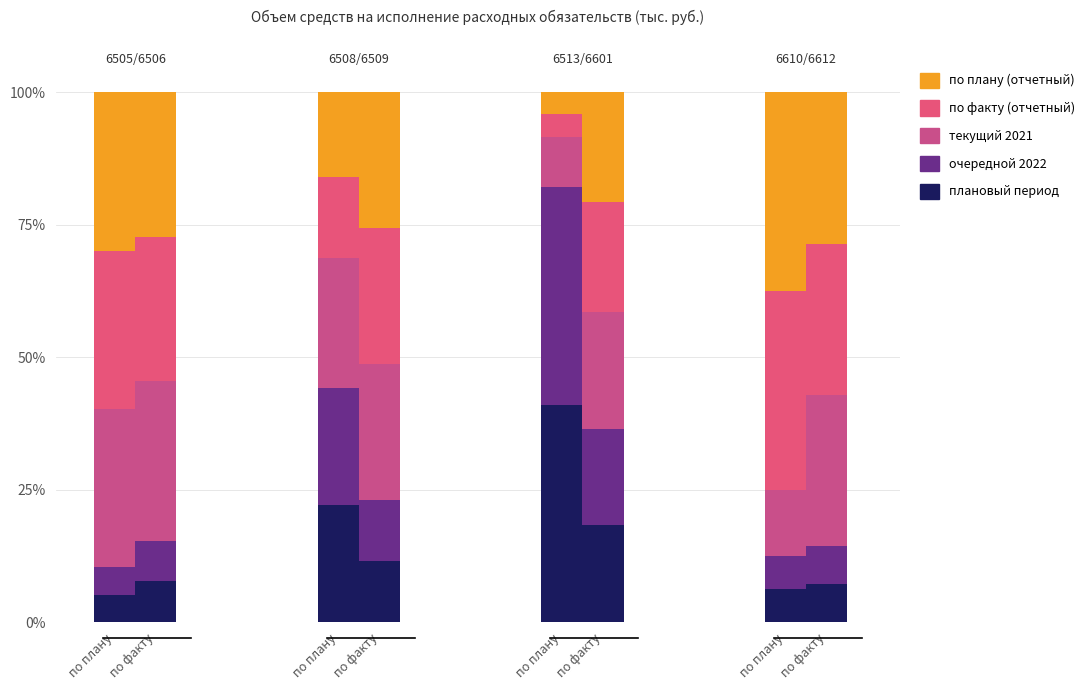

How many values in the по плану (отчетный) series are below 11?

4